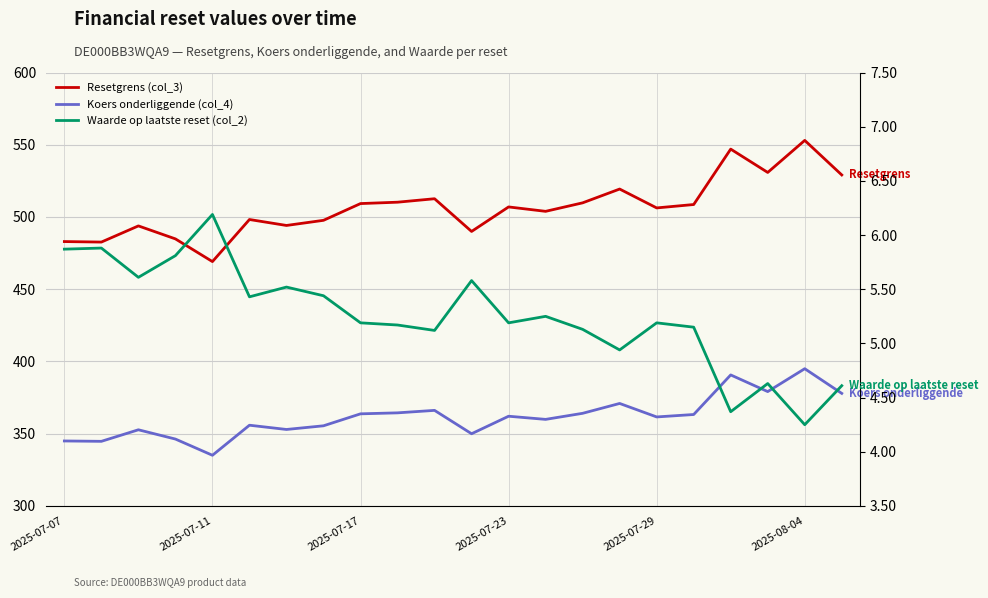

Which series has the largest range (max minus min)?

Resetgrens (col_3)